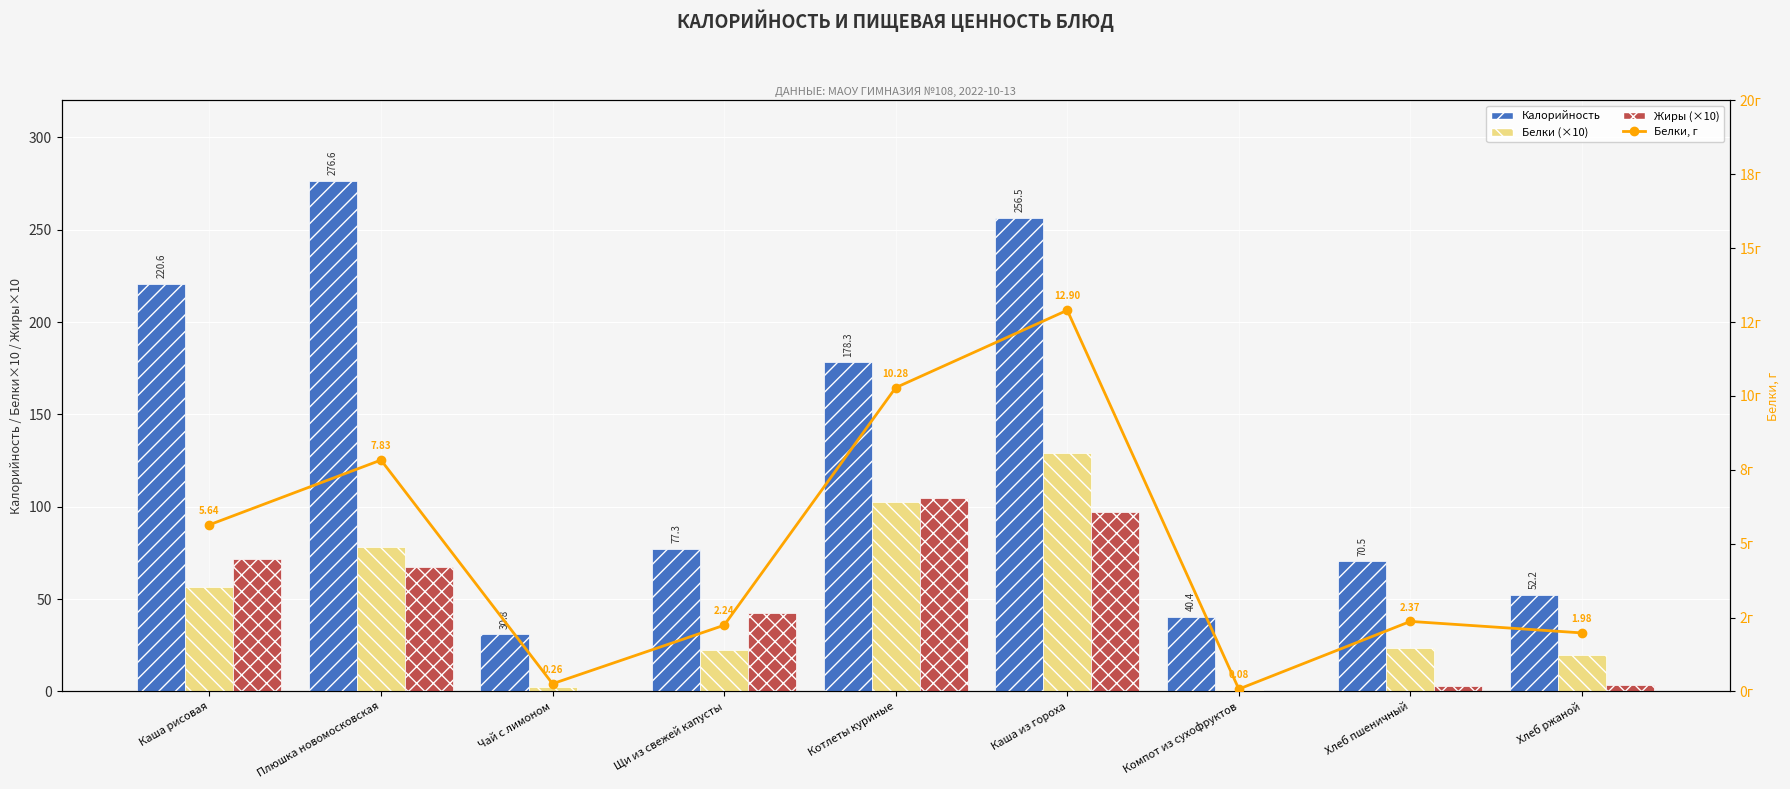

Reading left to right, extract all data points from this chart.

Калорийность: Каша рисовая=220.6	Плюшка новомосковская=276.6	Чай с лимоном=30.8	Щи из свежей капусты=77.3	Котлеты куриные=178.3	Каша из гороха=256.5	Компот из сухофруктов=40.4	Хлеб пшеничный=70.5	Хлеб ржаной=52.2
Белки (×10): Каша рисовая=56.4	Плюшка новомосковская=78.3	Чай с лимоном=2.6	Щи из свежей капусты=22.4	Котлеты куриные=102.8	Каша из гороха=129.0	Компот из сухофруктов=0.8	Хлеб пшеничный=23.7	Хлеб ржаной=19.8
Жиры (×10): Каша рисовая=71.6	Плюшка новомосковская=67.2	Чай с лимоном=0.0	Щи из свежей капусты=42.2	Котлеты куриные=104.8	Каша из гороха=97.1	Компот из сухофруктов=0.0	Хлеб пшеничный=3.0	Хлеб ржаной=3.6
Белки, г: Каша рисовая=5.6	Плюшка новомосковская=7.8	Чай с лимоном=0.3	Щи из свежей капусты=2.2	Котлеты куриные=10.3	Каша из гороха=12.9	Компот из сухофруктов=0.1	Хлеб пшеничный=2.4	Хлеб ржаной=2.0